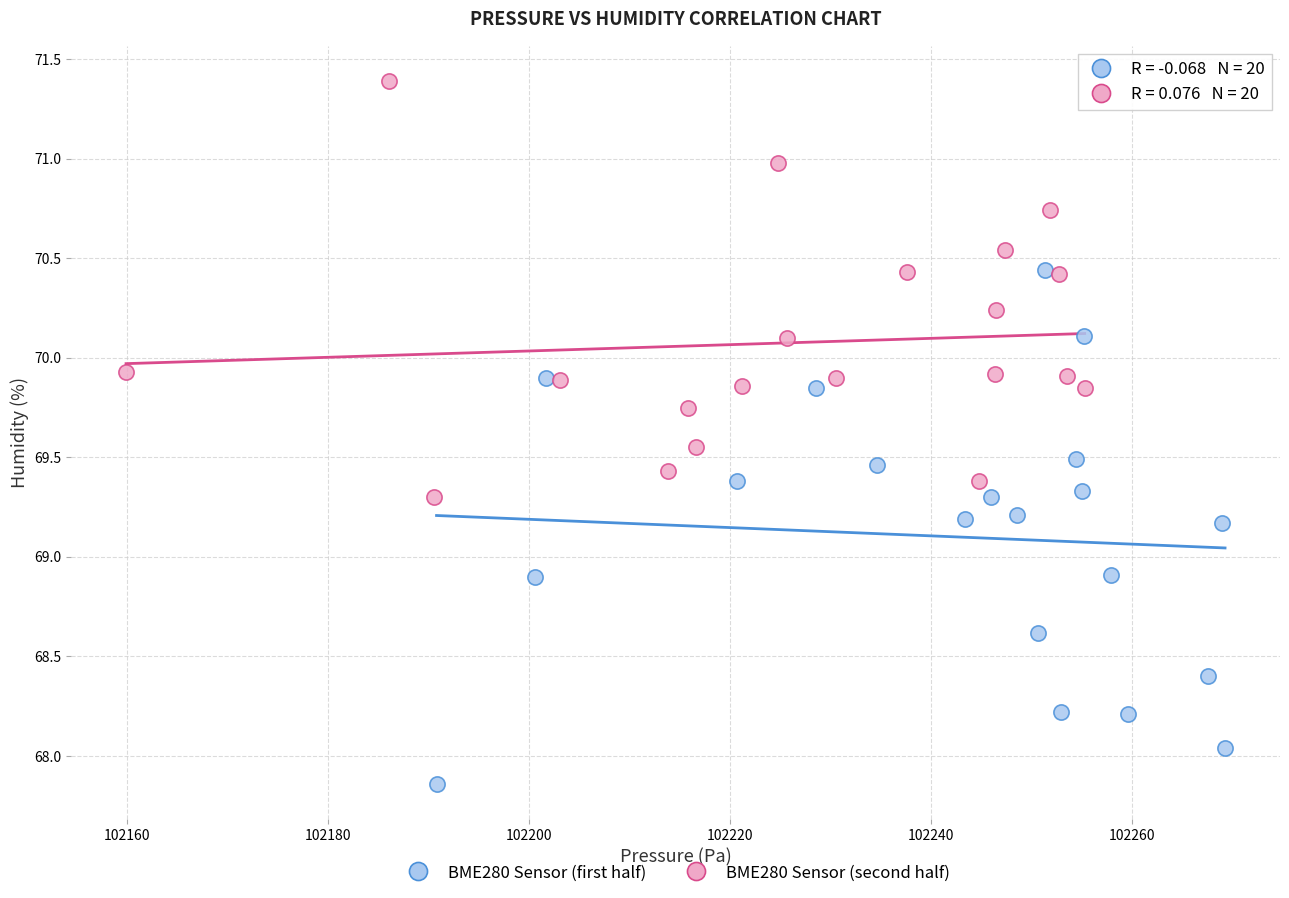

Which series has the largest Y range (max minus min)?

BME280 Sensor (first half)